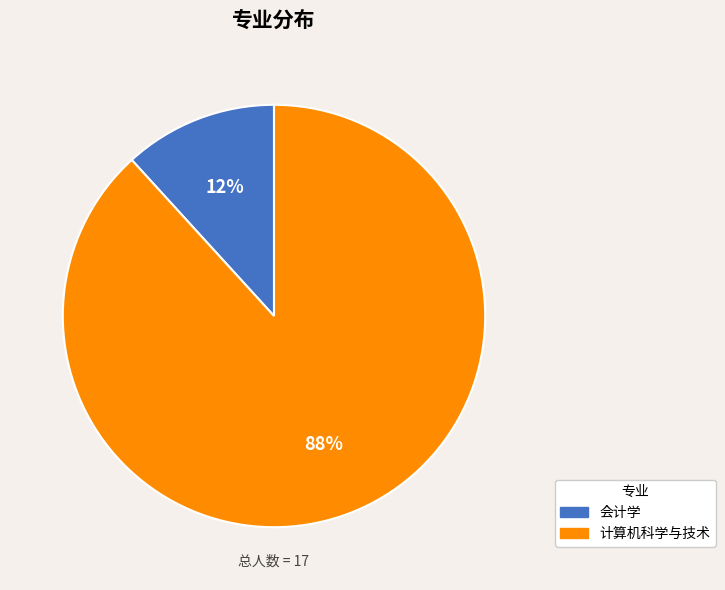

What percentage is the 计算机科学与技术 slice, to the nearest percent?

88%